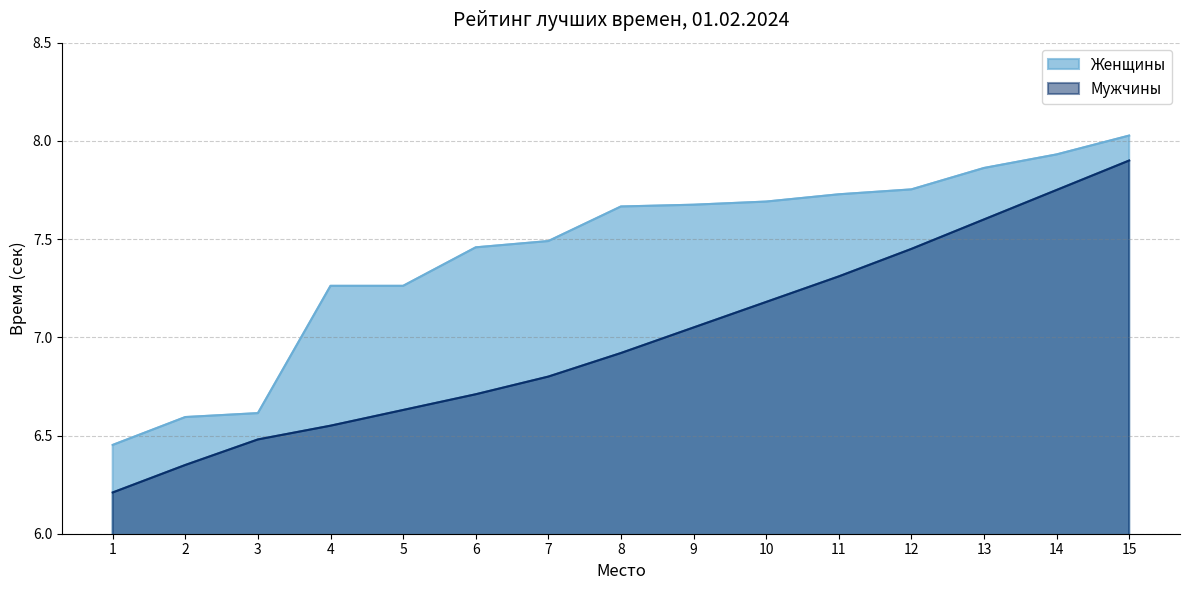

The Мужчины series shows 6.8 at 7. True or false?

True